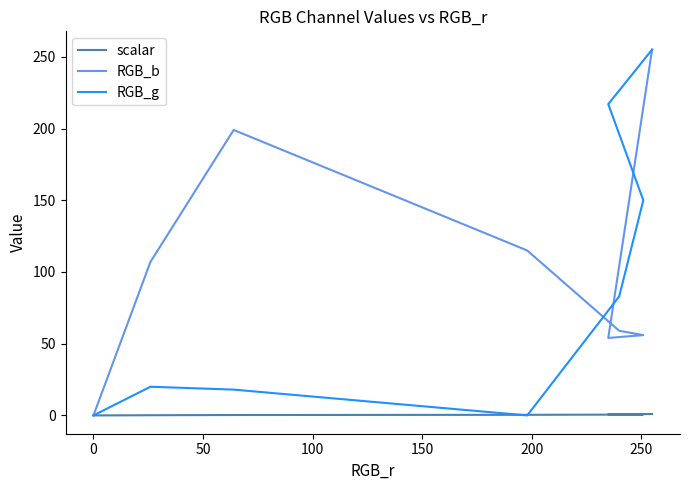

True or false: scalar and RGB_b cross at least once.

False